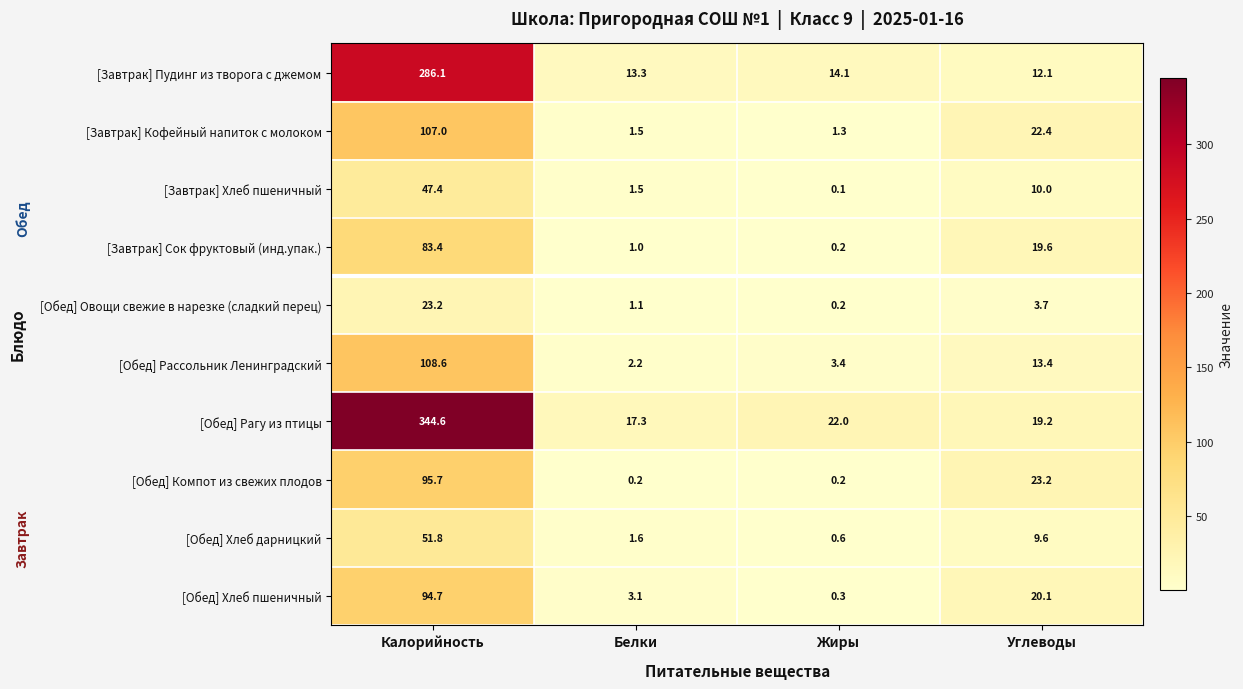

The value of [Завтрак] Кофейный напиток с молоком at Калорийность is 107.0. True or false?

True